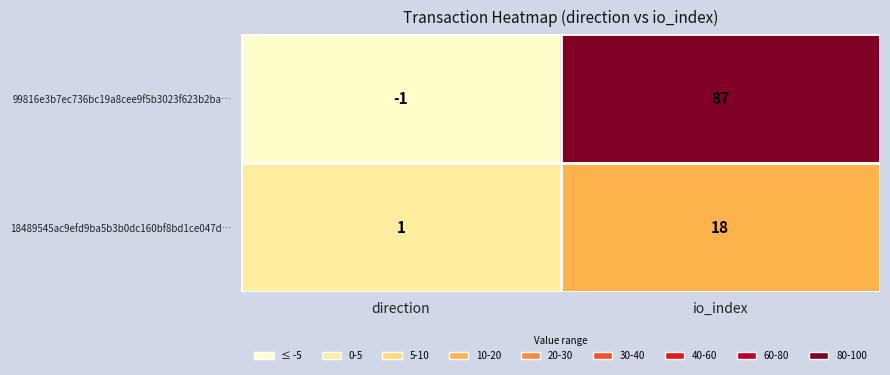

The 99816e3b7ec736bc19a8cee9f5b3023f623b2ba… series shows 87 at io_index. True or false?

True